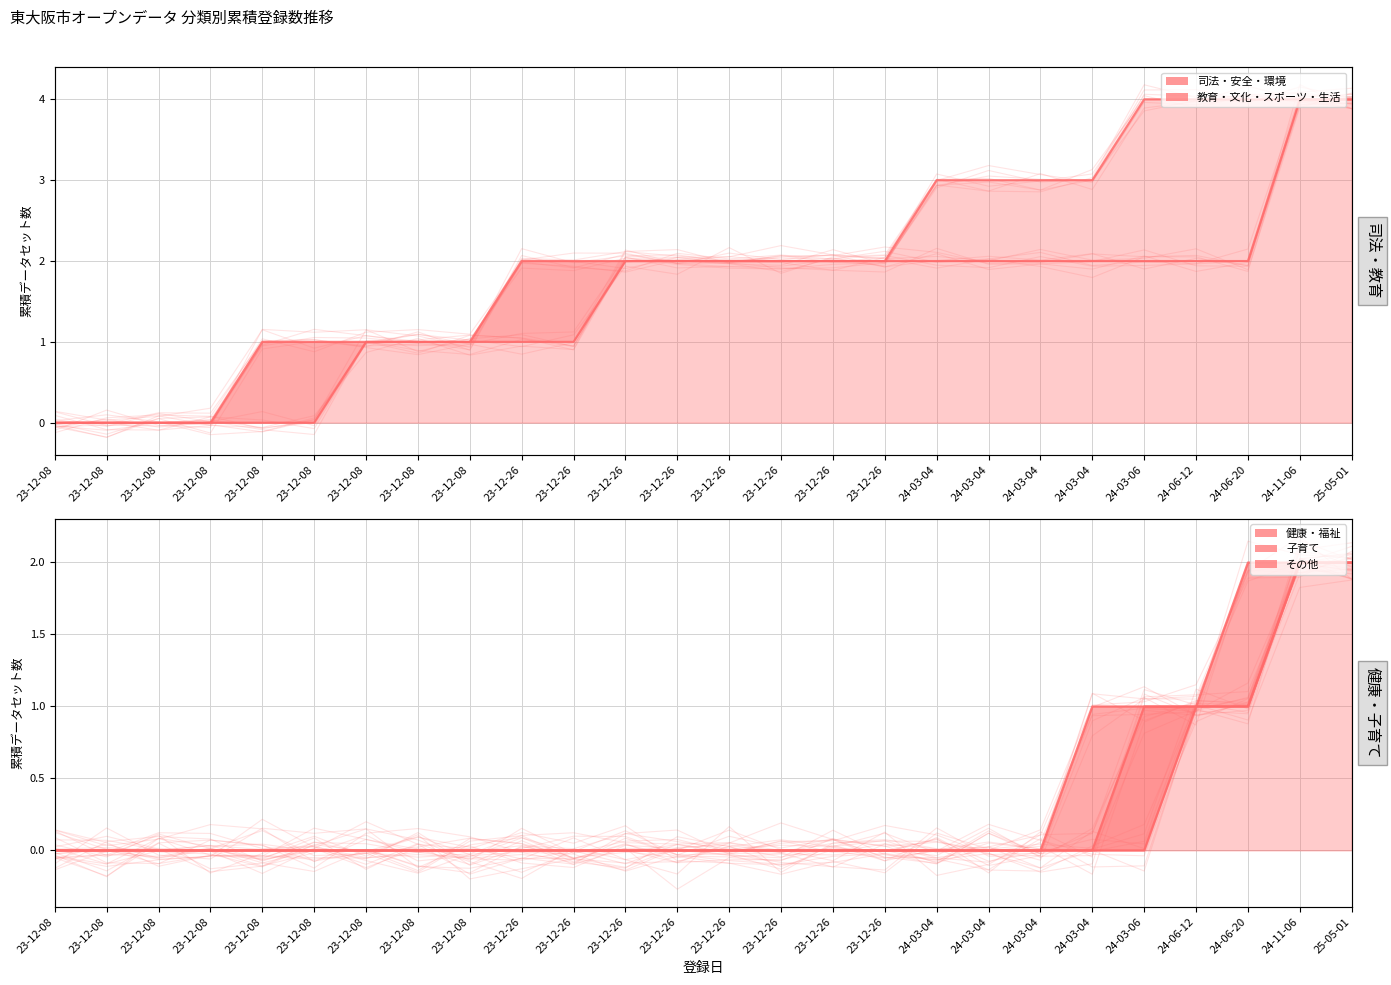

True or false: 教育・文化・スポーツ・生活 and 健康・福祉 cross at least once.

False